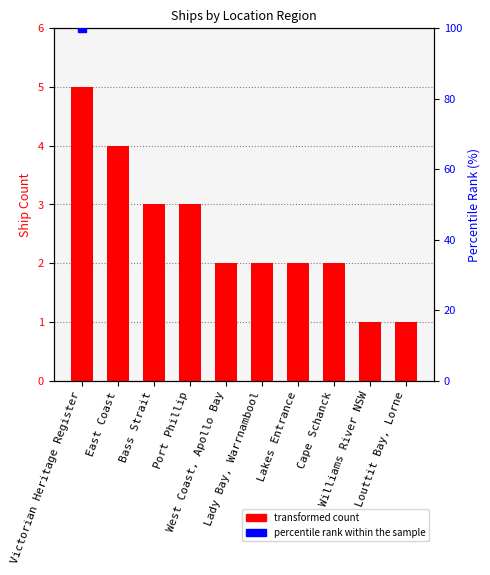

What is the minimum value shown in the chart?

1